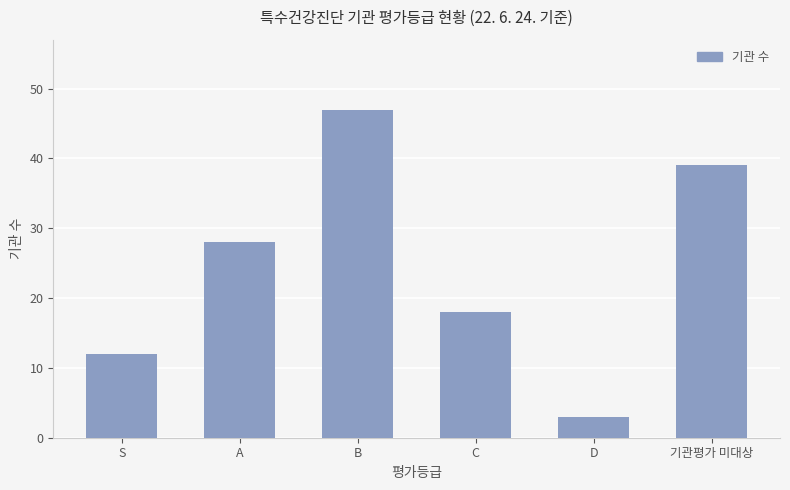

Count the number of categories in the chart.

6